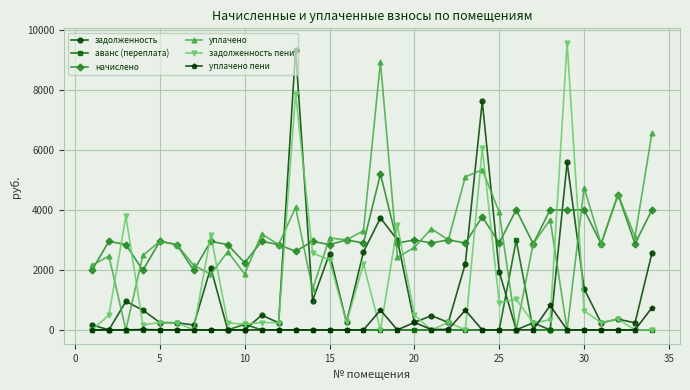

How many data points does each series have?

34